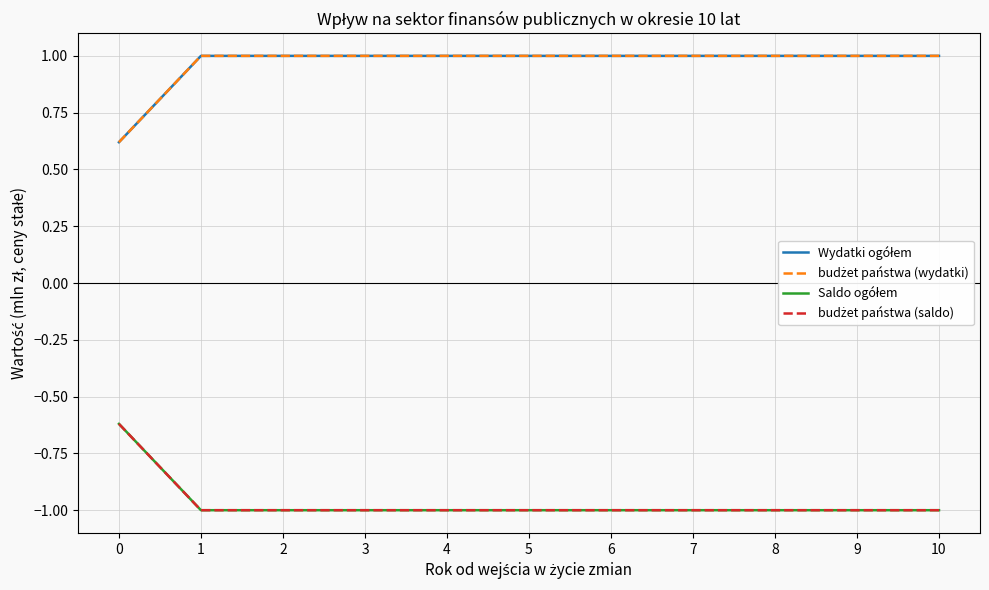

Is this an area chart (filled region under the line)?

No